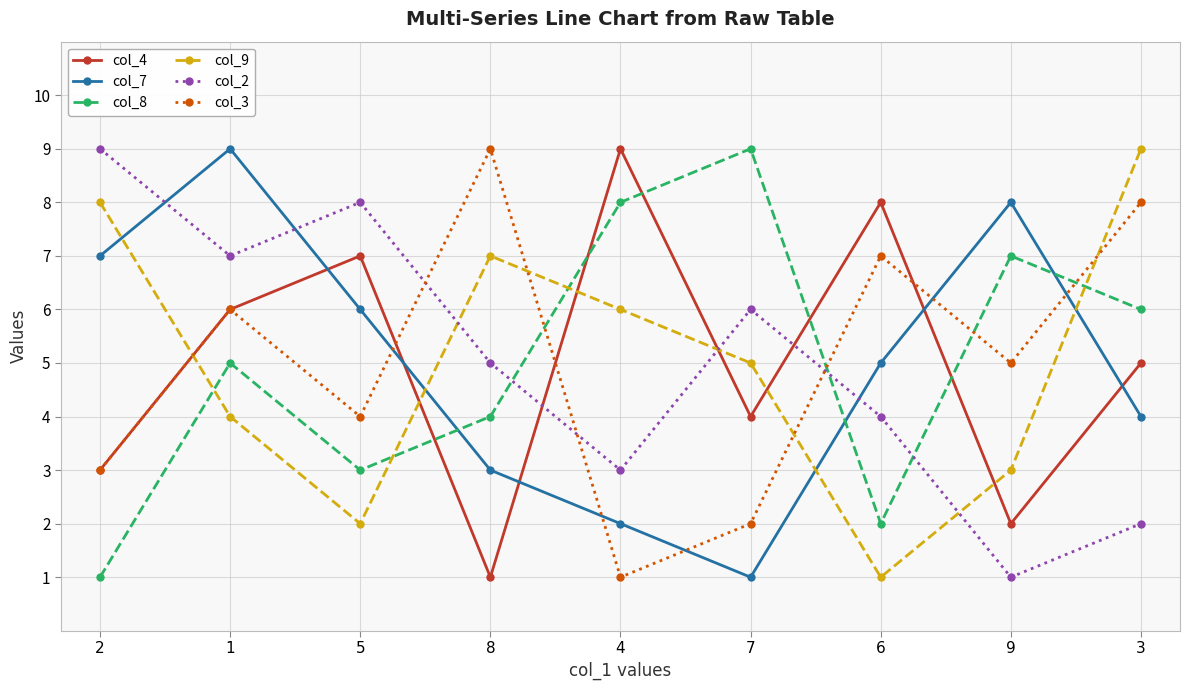

At which label does col_3 first exceed 5?

1